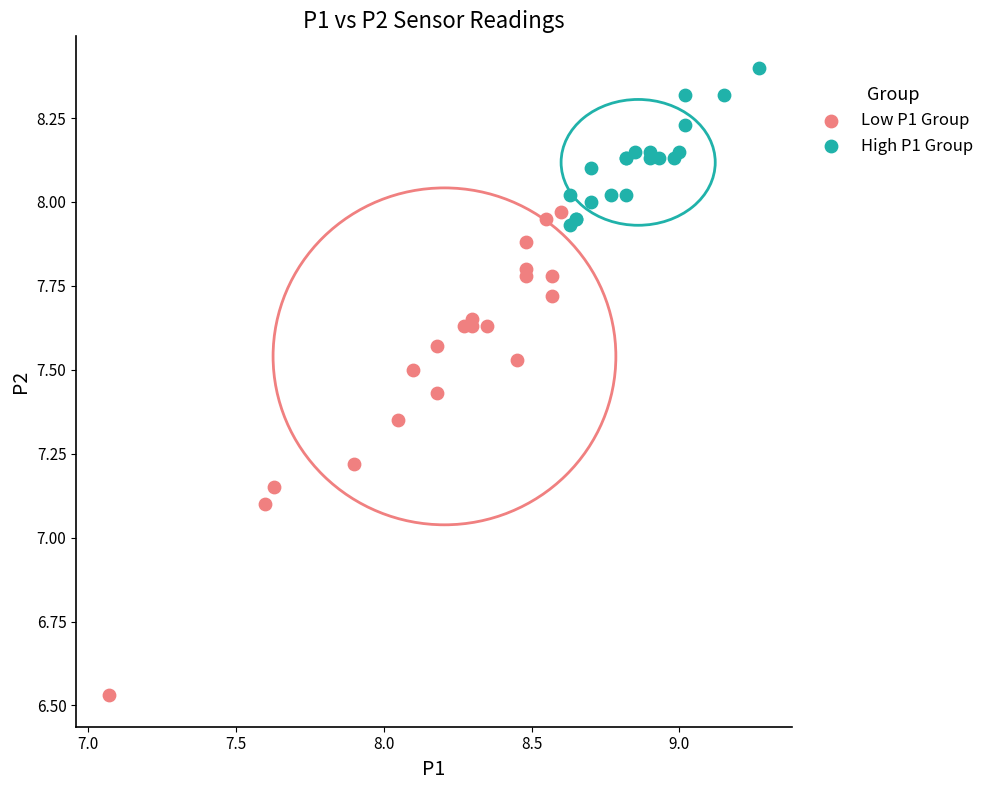

Which series contains the lowest Y value?

Low P1 Group